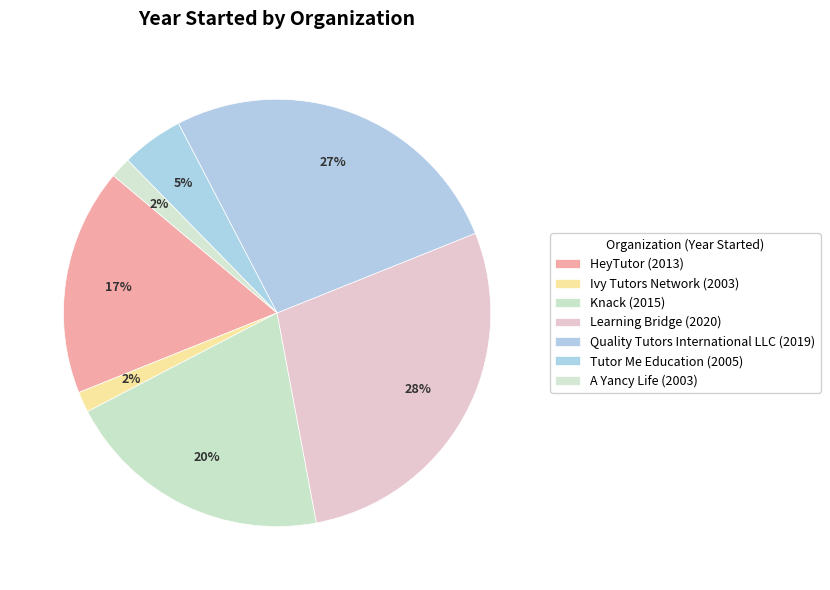

Is there any slice that represents more than half of the pie?

No